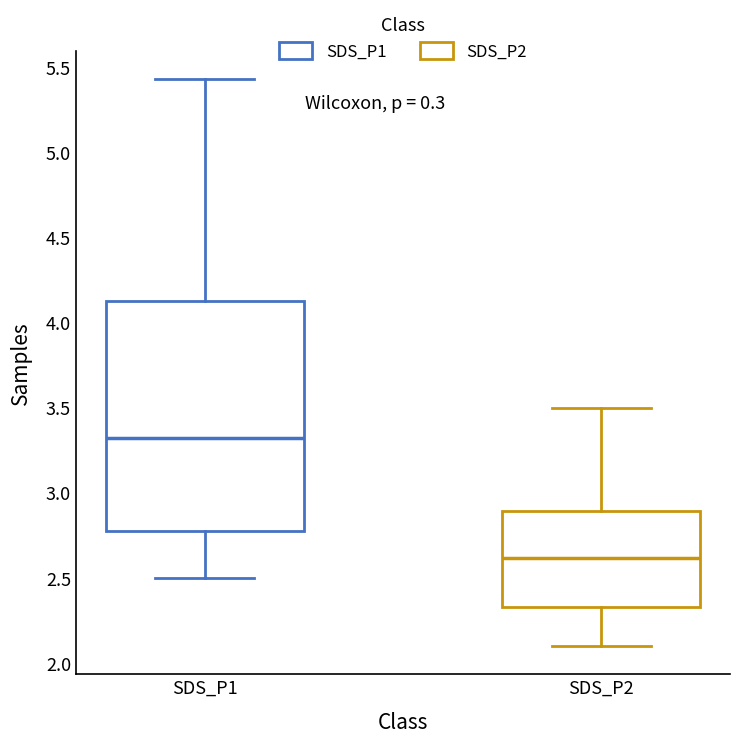

Reading left to right, read every box against the y-axis: the position of its median line, the range the box covers, and the ends of its whiskers. The values are not printed on the chart, so give them approximately, as read against the axis.

SDS_P1: median 3.30, box 2.80 to 4.15, whiskers 2.50 to 5.45
SDS_P2: median 2.60, box 2.35 to 2.90, whiskers 2.10 to 3.50